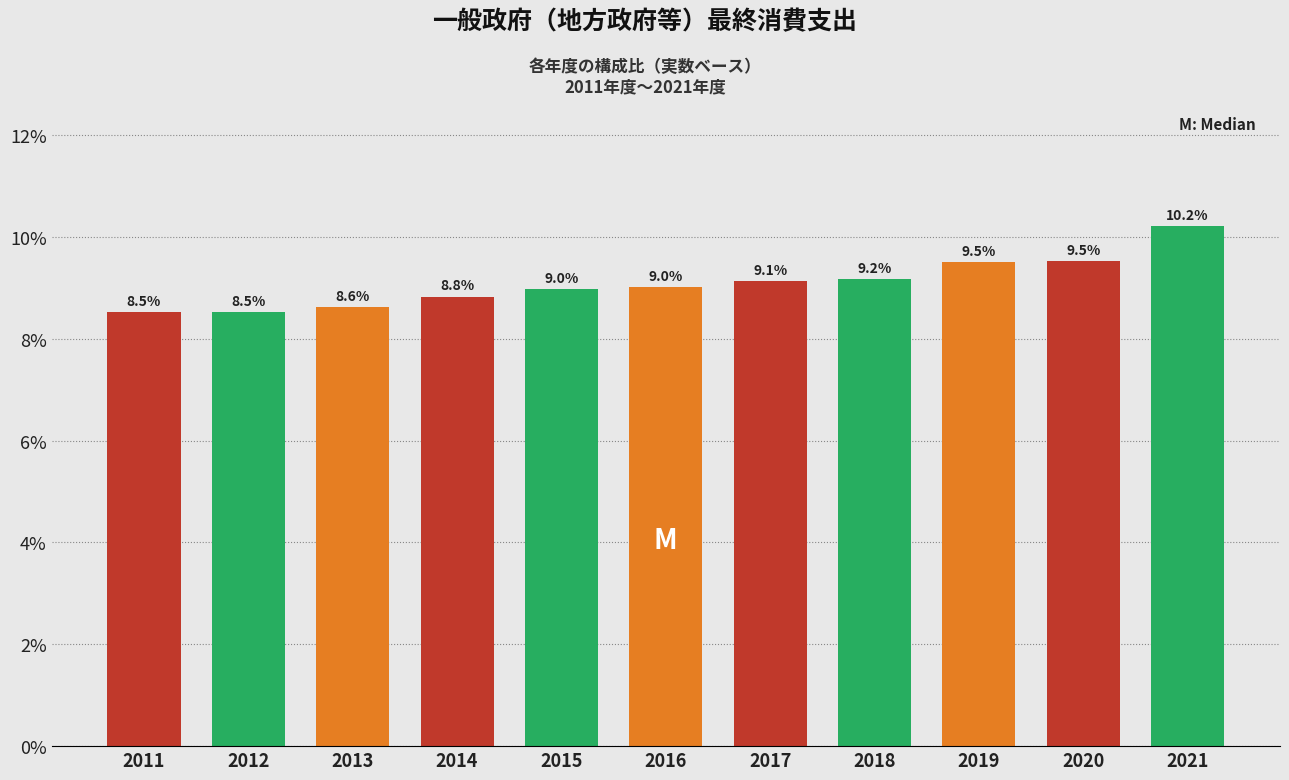

Reading right to left, list all the values displayed in this chart.

10.2	9.5	9.5	9.2	9.1	9.0	9.0	8.8	8.6	8.5	8.5